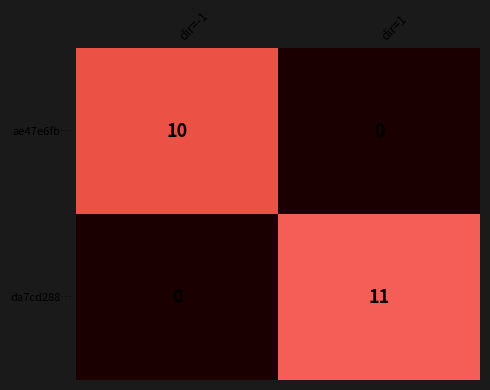

Which series changed the most between dir=-1 and dir=1?

da7cd288…